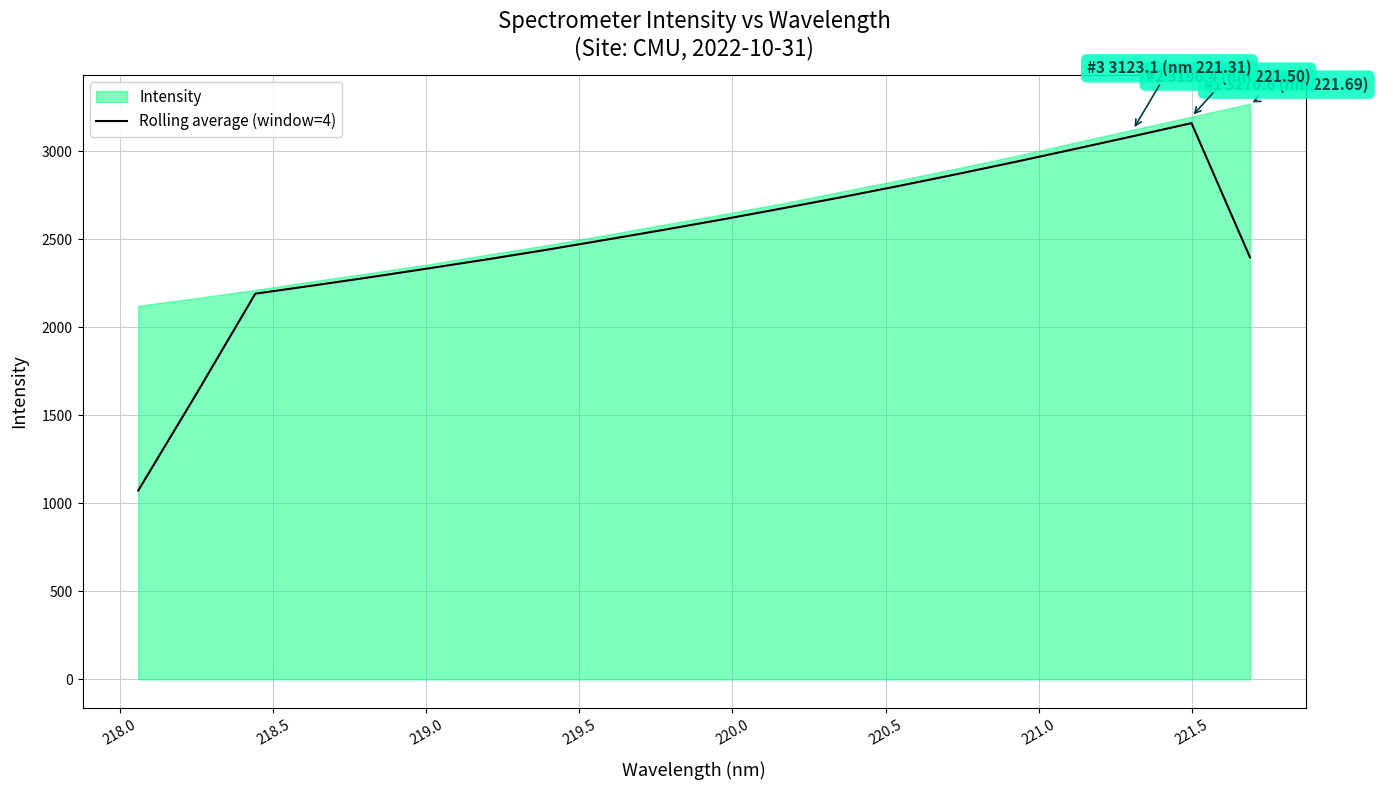

What is the sum of all values?

49930.1